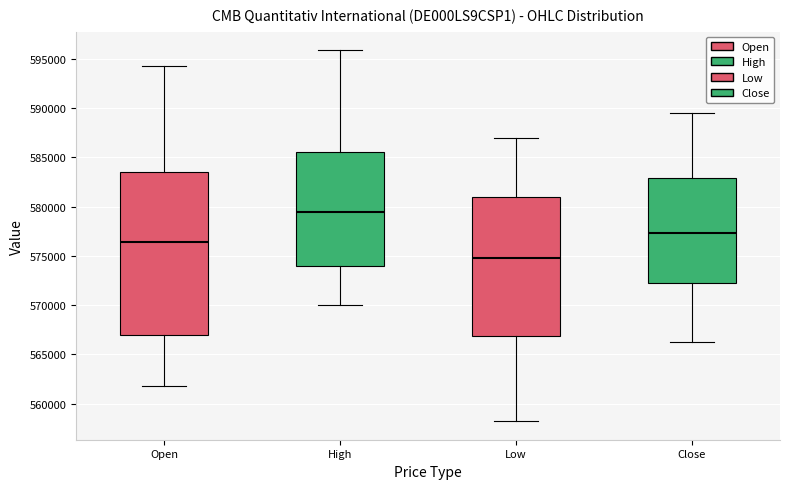

Which box's median line is the highest?

High